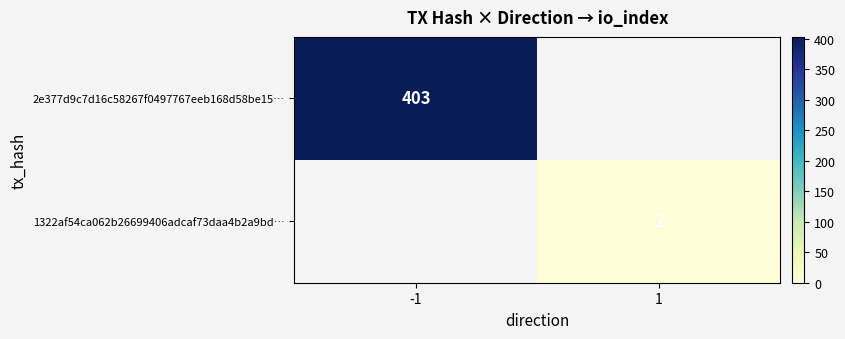

The value of 1322af54ca062b26699406adcaf73daa4b2a9bd… at 1 is 3. True or false?

False